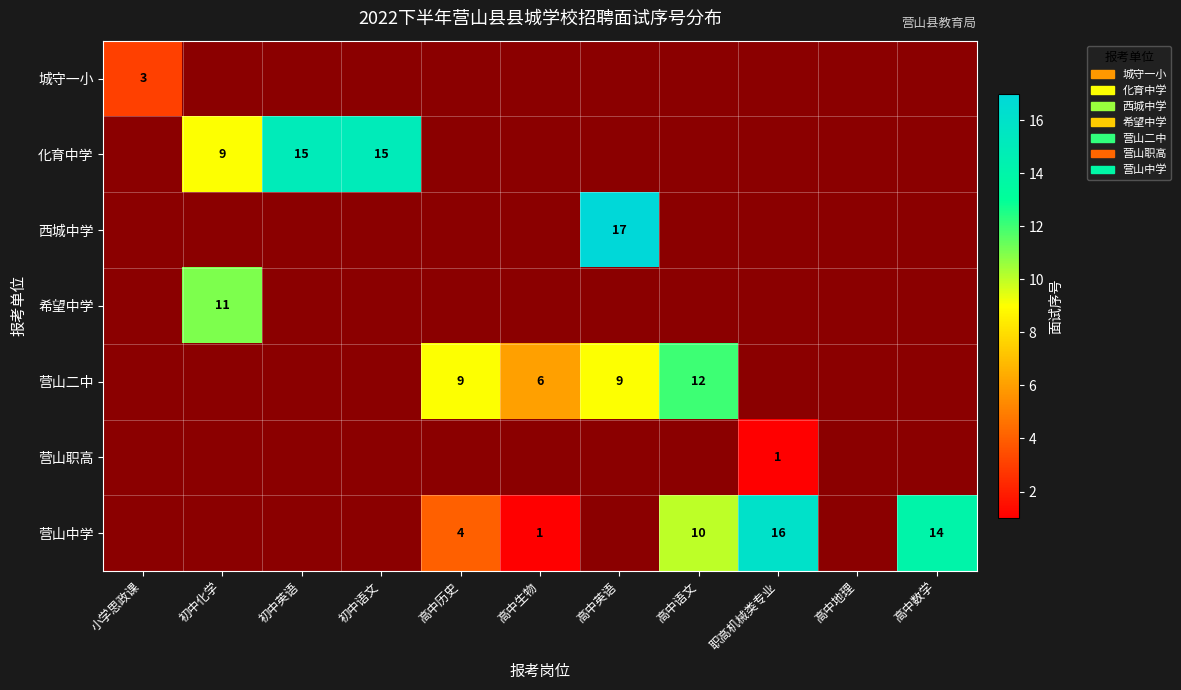

True or false: 希望中学 has a value of 11 at 初中化学.

True